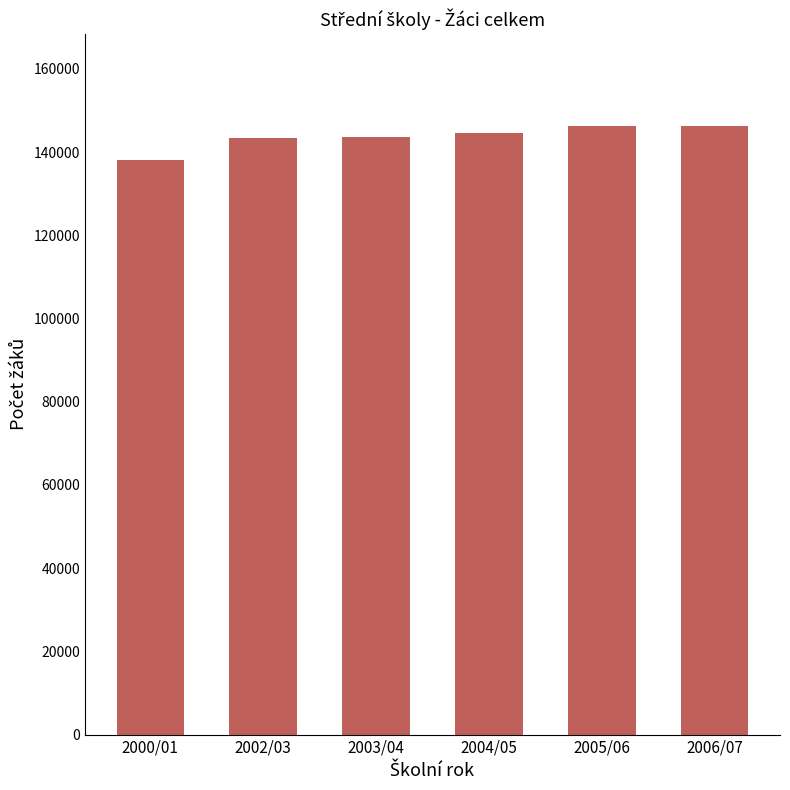

What is the label of the 1st bar from the left?

2000/01